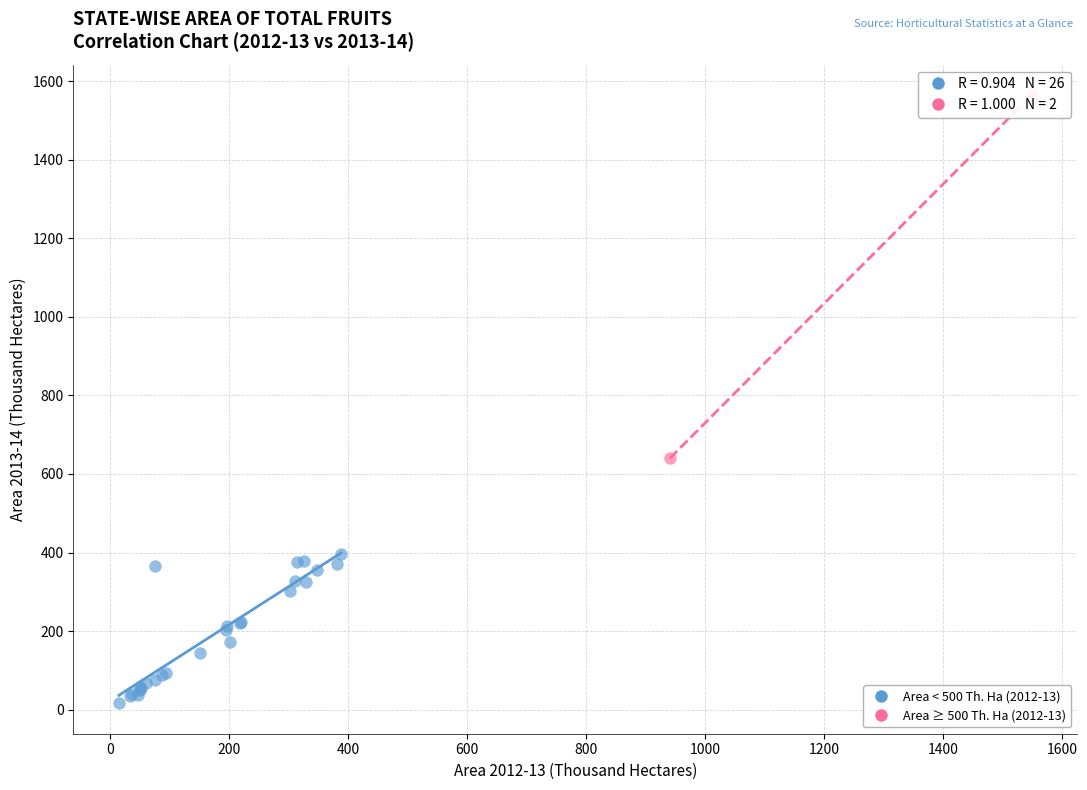

What are all the series names shown in the legend?

Area < 500 Th. Ha (2012-13), Area ≥ 500 Th. Ha (2012-13)